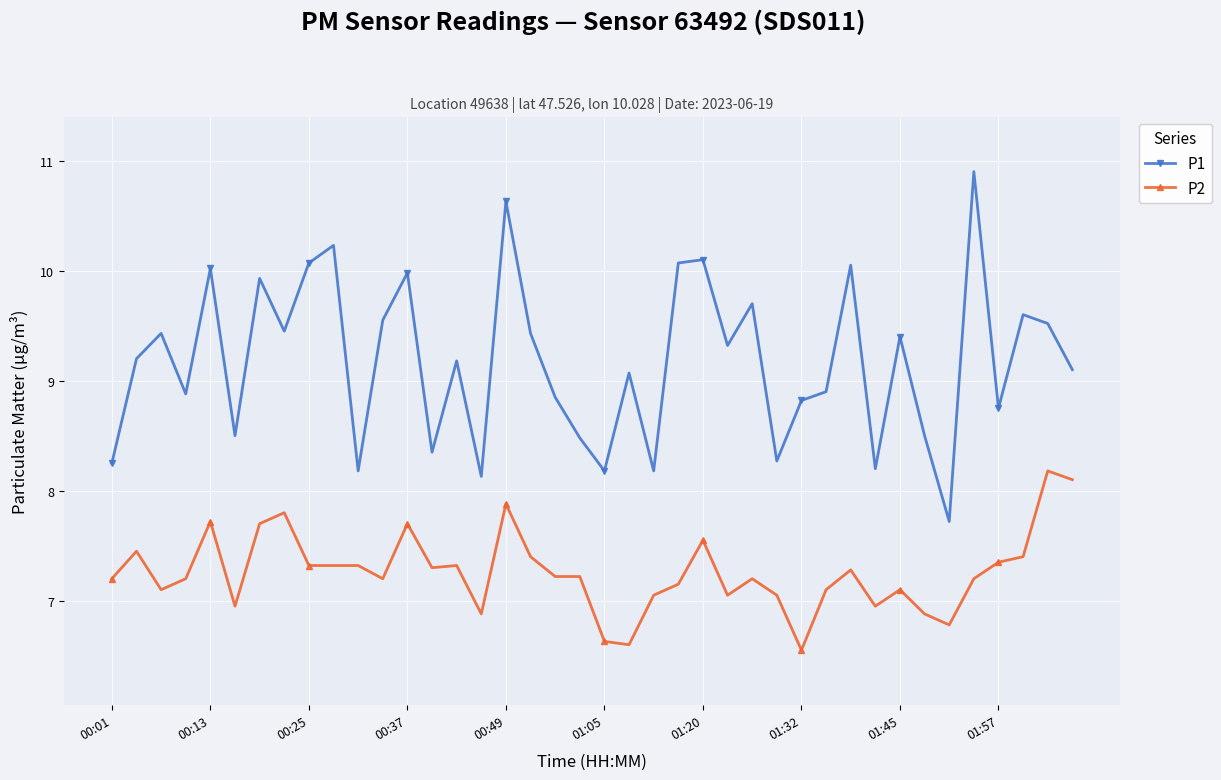

True or false: P2 has more than 2 points higher than both neighbors.

True